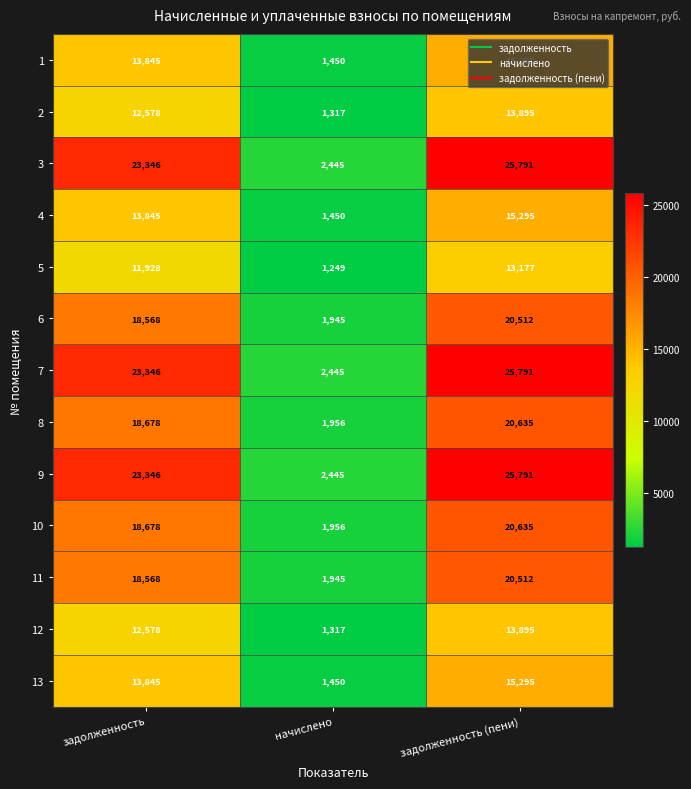

What is the spread (max minus min) of values at начислено?

1196